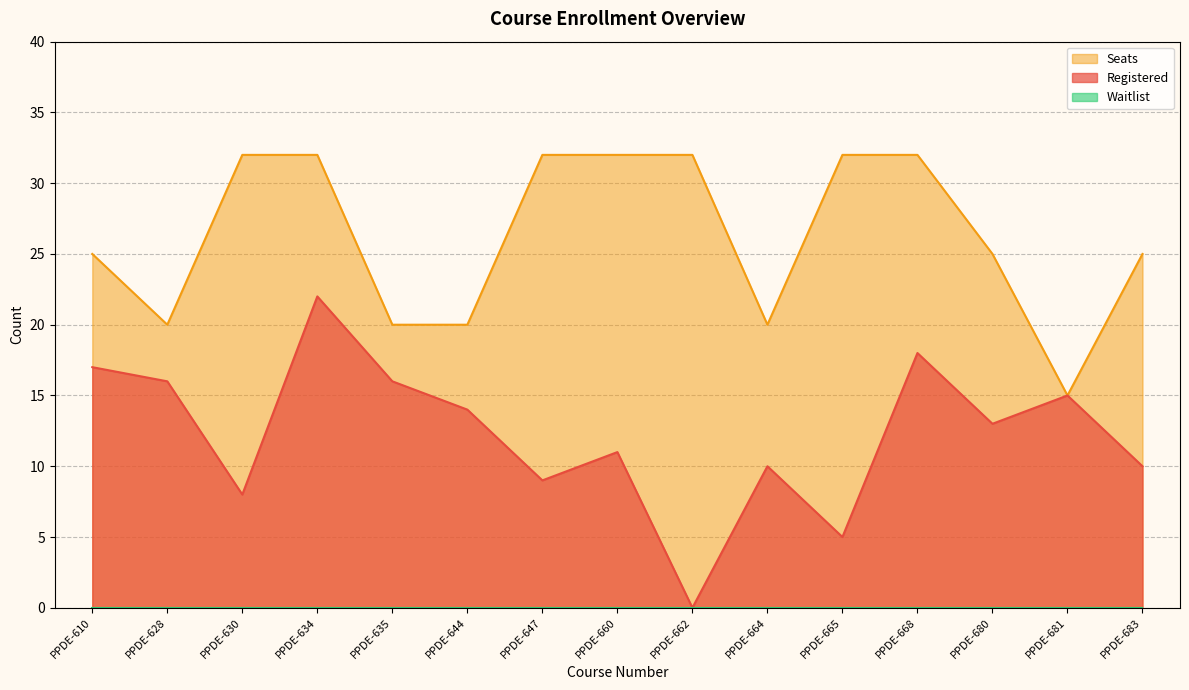

Rank the series by their maximum value, from highest to lowest.

Seats, Registered